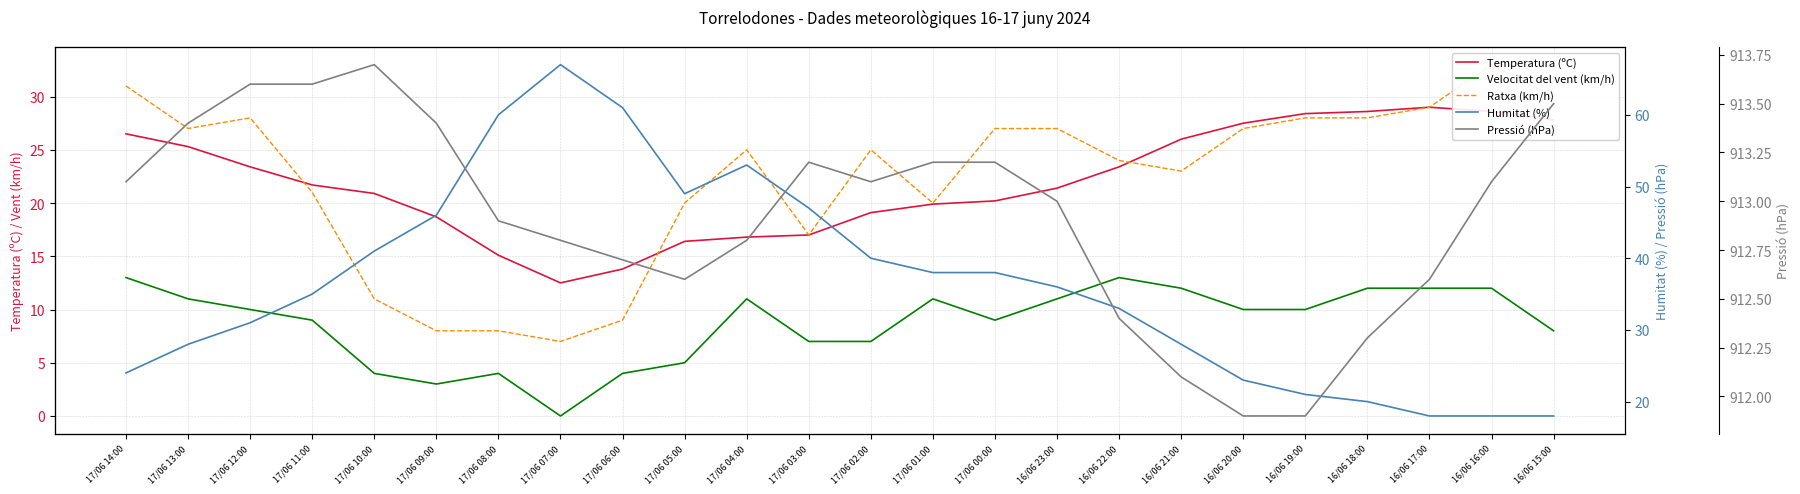

What value does the Velocitat del vent (km/h) series have at 17/06 10:00?

4.0